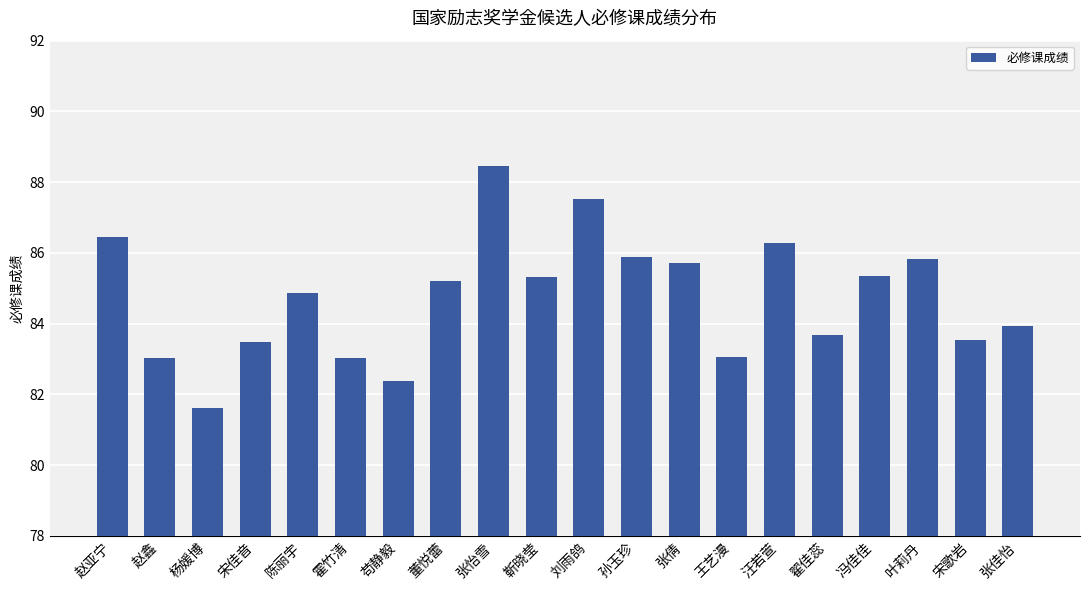

What is the sum of the values at 董悦蕾 and 张怡雪?

173.7